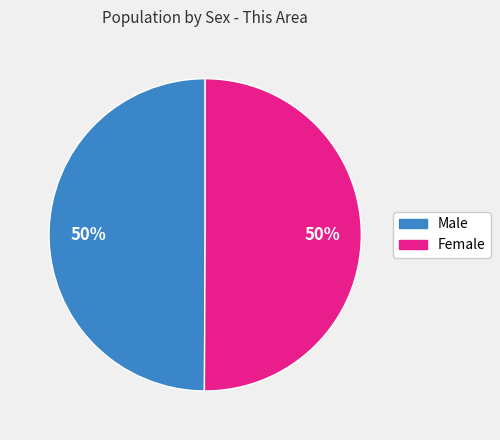

The Male slice represents 50% of the pie. True or false?

True